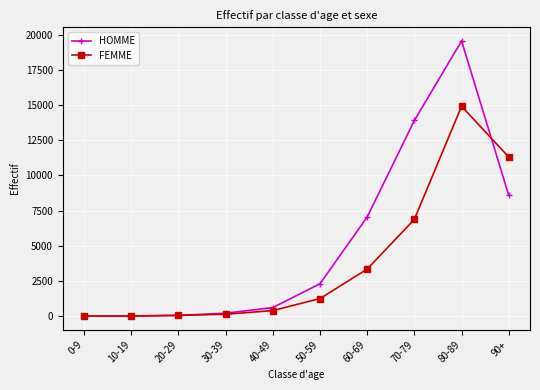

What is the value of the HOMME point at the 8th from the left?

13899